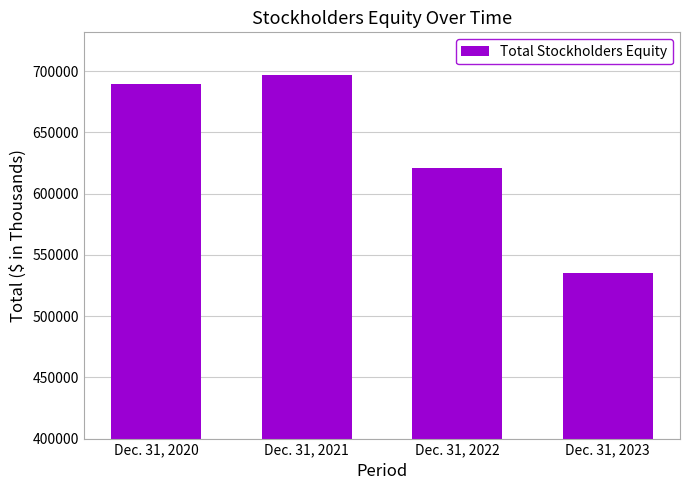

Read the value at Dec. 31, 2023, to the nearest 100.

535500